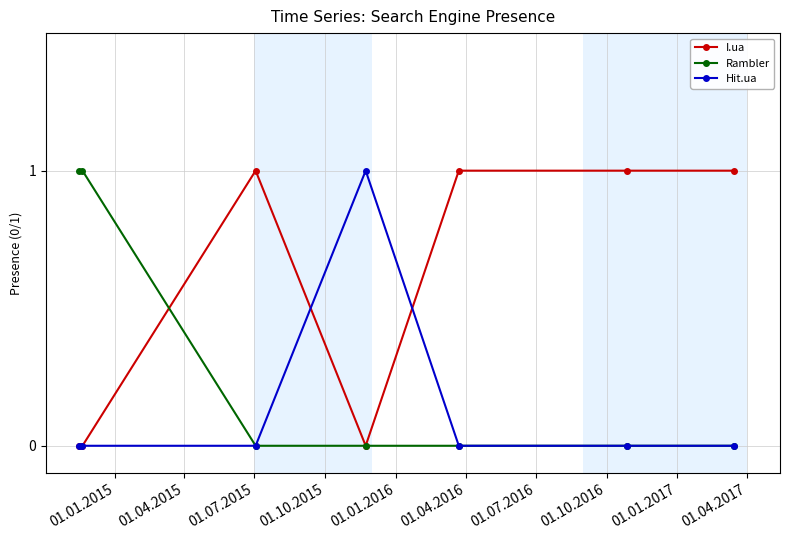

How many data points in I.ua are less than 1?

3